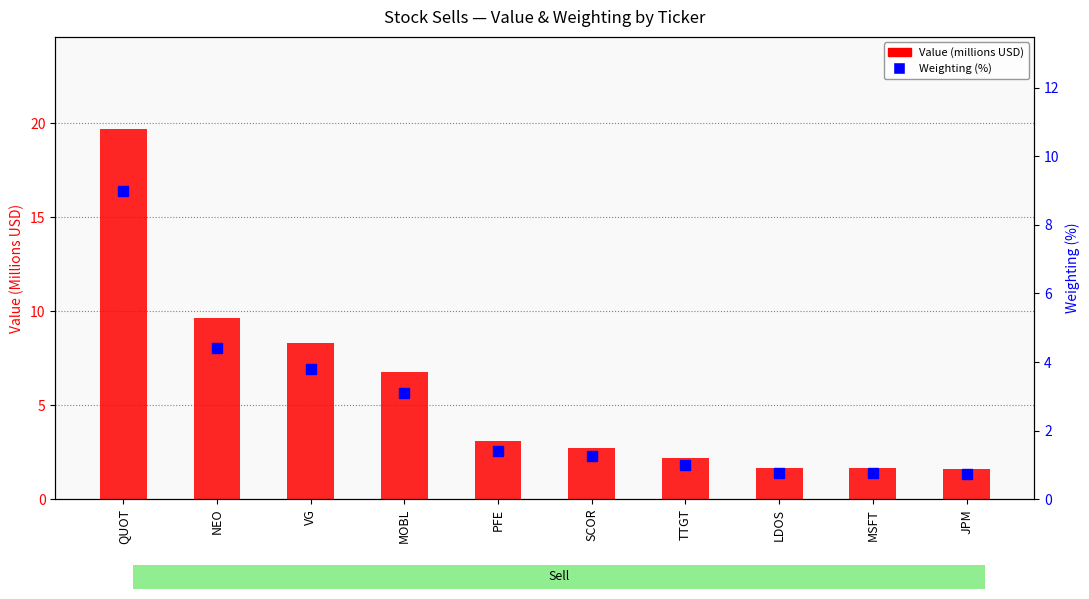

The Weighting (%) series shows 9.0 at QUOT. True or false?

True